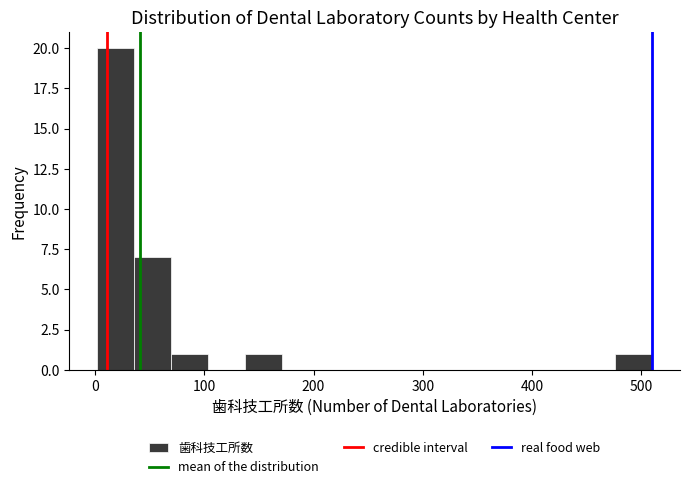

Around what value on the x-axis is the tallest bar? Give the approximate position of its centre, as read against the axis.

20